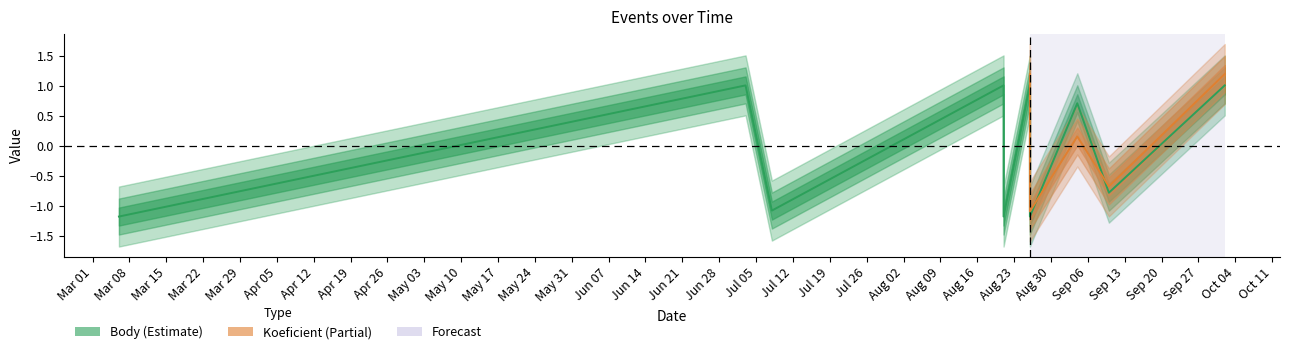

How many points are higher than both their immediate neighbors (excluding endpoints)?

3